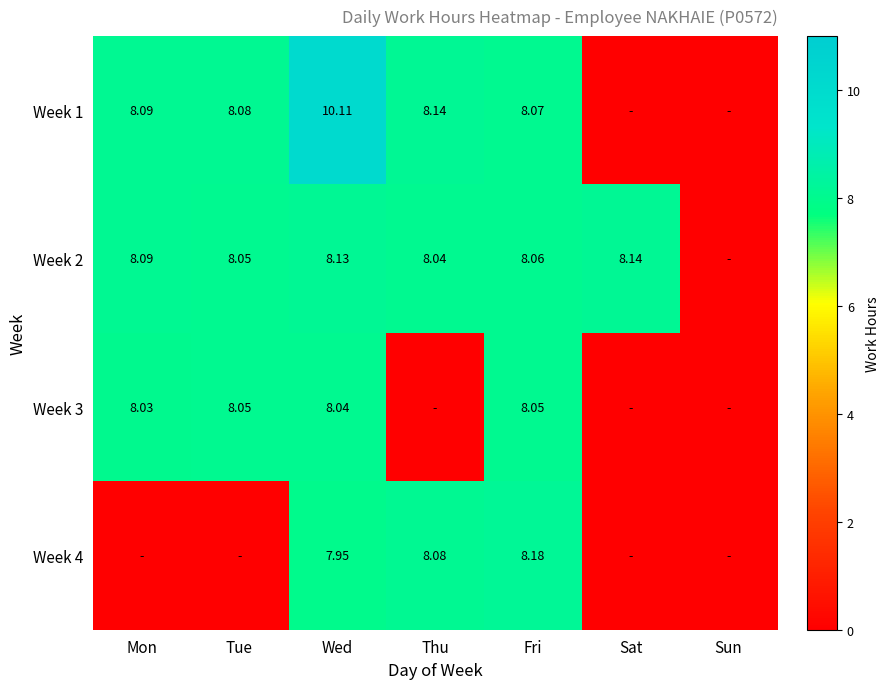

At which category is the sum across all series the highest?

Wed